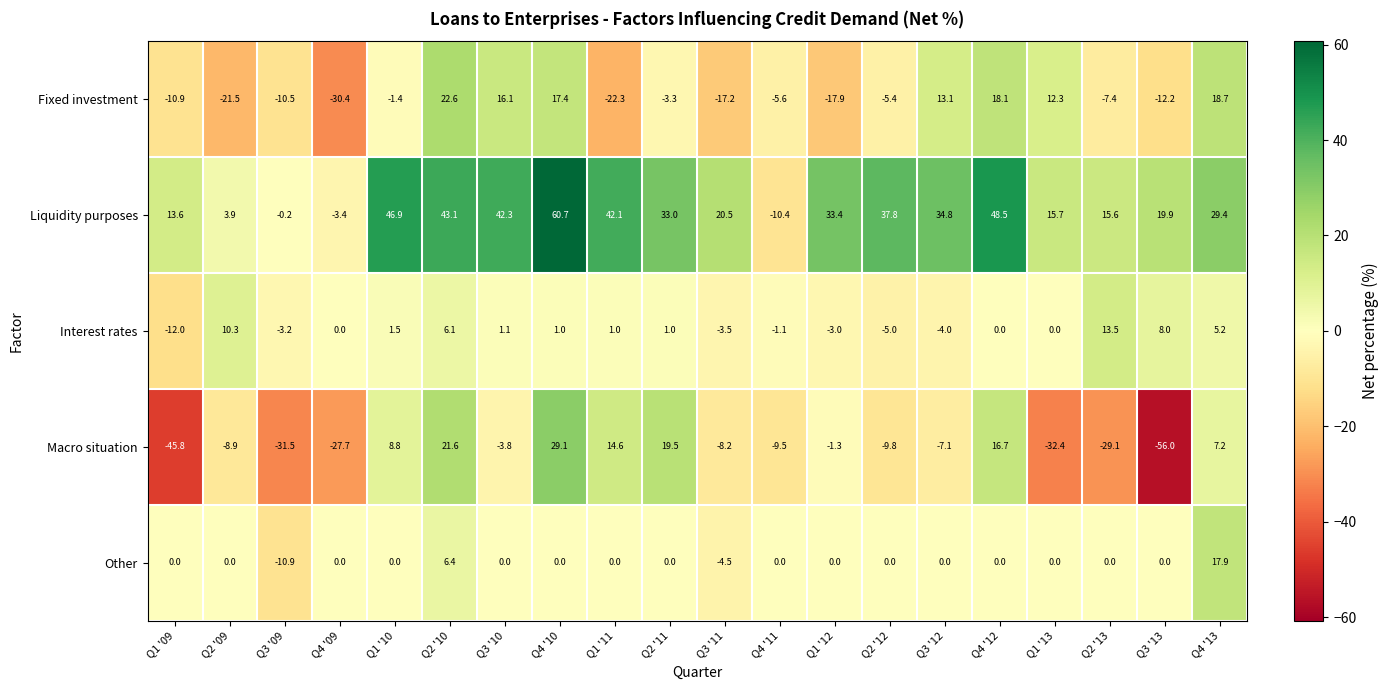

Where does the Interest rates series first go above 1?

Q2 '09